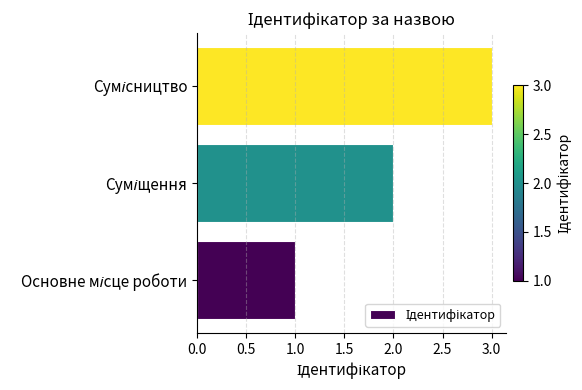

What is the greatest value displayed?

3